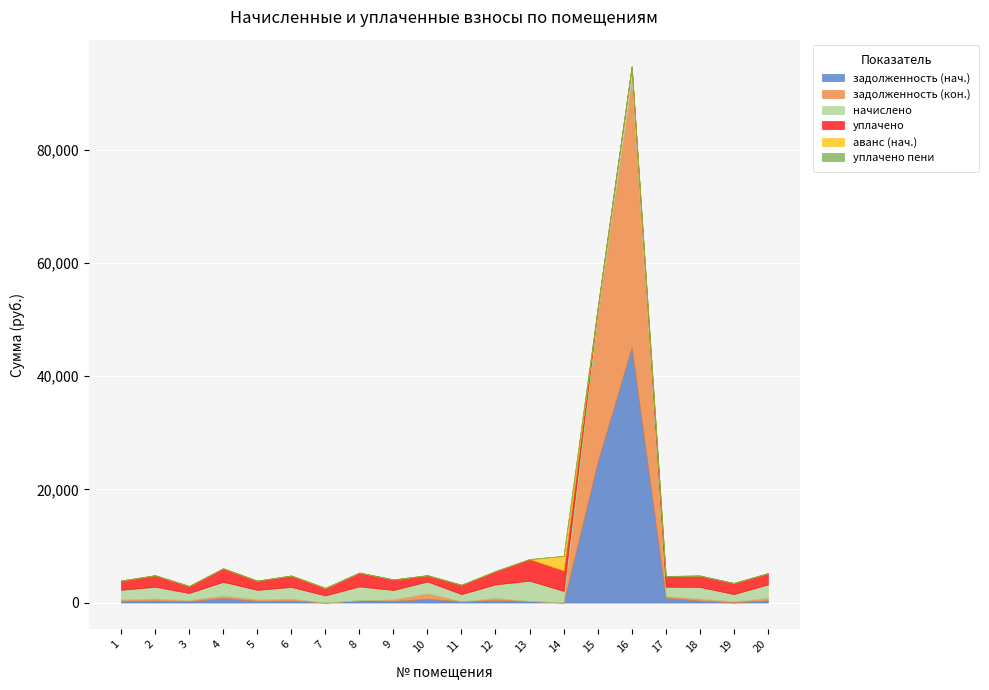

How many positive values does the задолженность (нач.) series have?

18